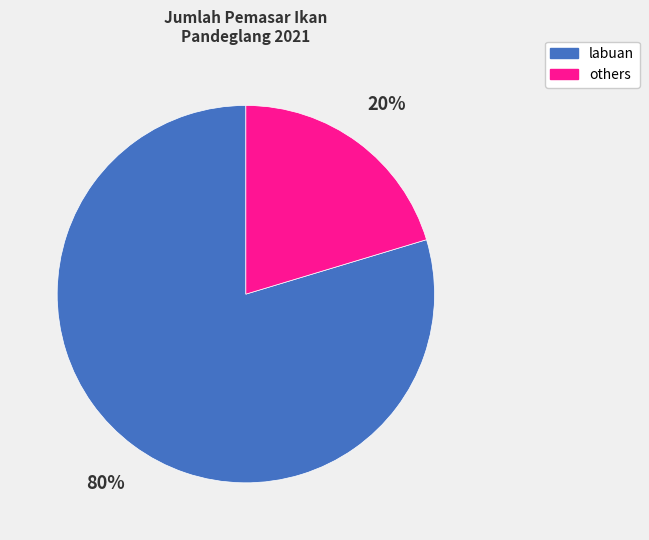

To the nearest percent, what is the average slice percentage?

50%